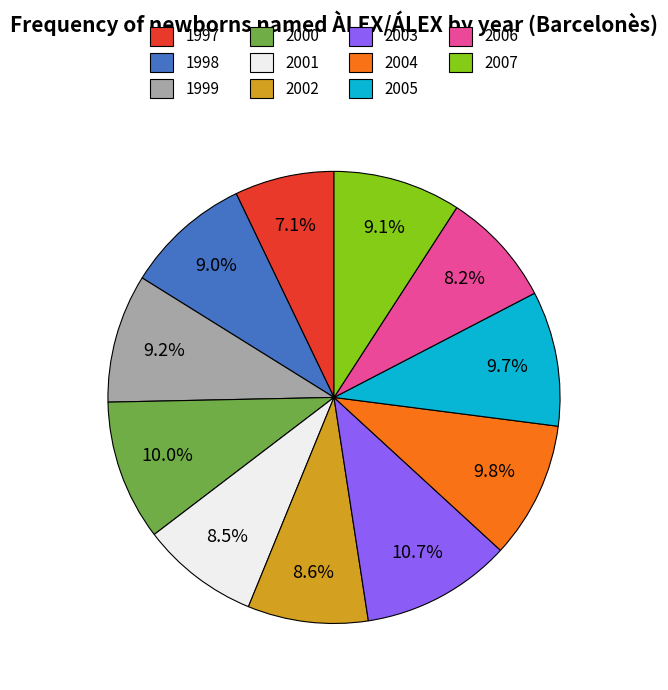

Combined, what portion of the pie is 1997 and 2002?

15.7%